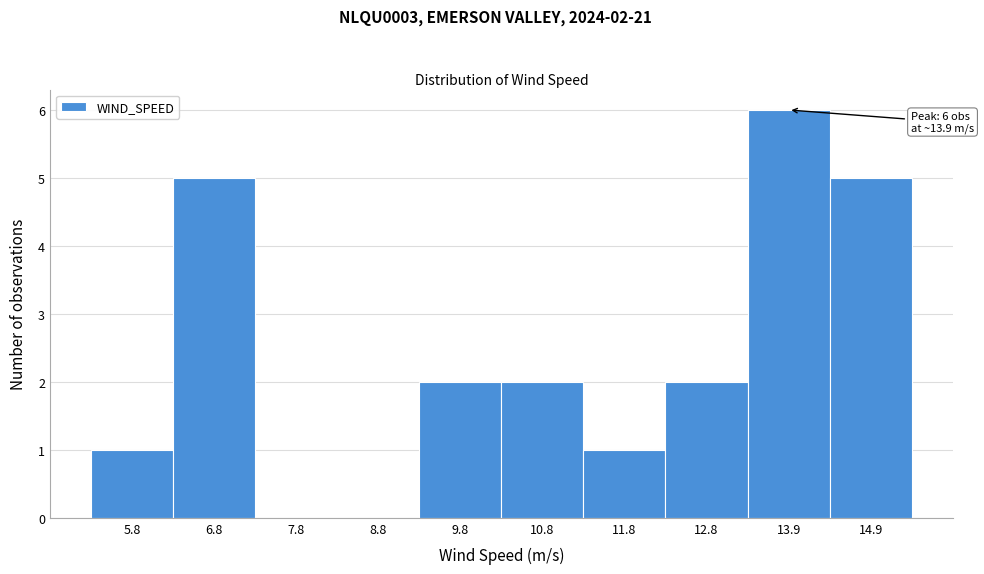

Which range on the x-axis has the tallest bar?

13.4 to 14.4